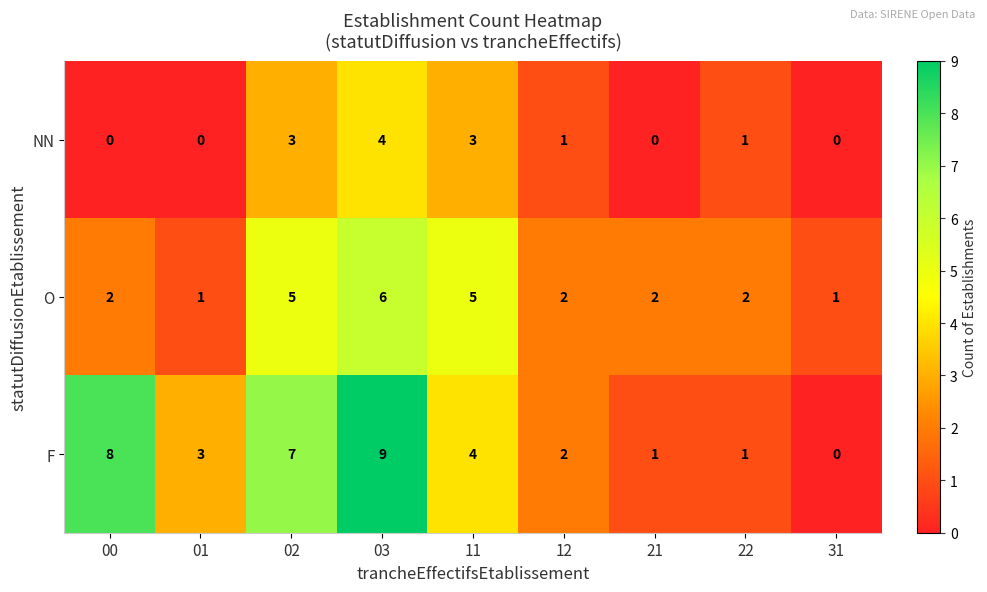

True or false: O has a value of 5 at 02.

True